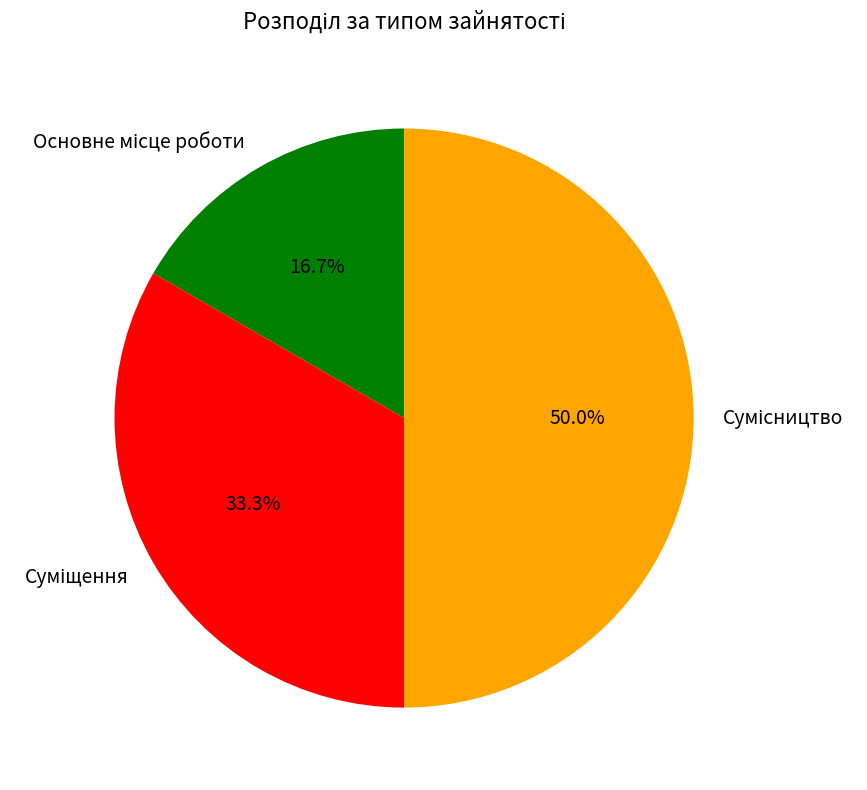

Is the sum of Сумісництво and Основне місце роботи greater than half?

Yes